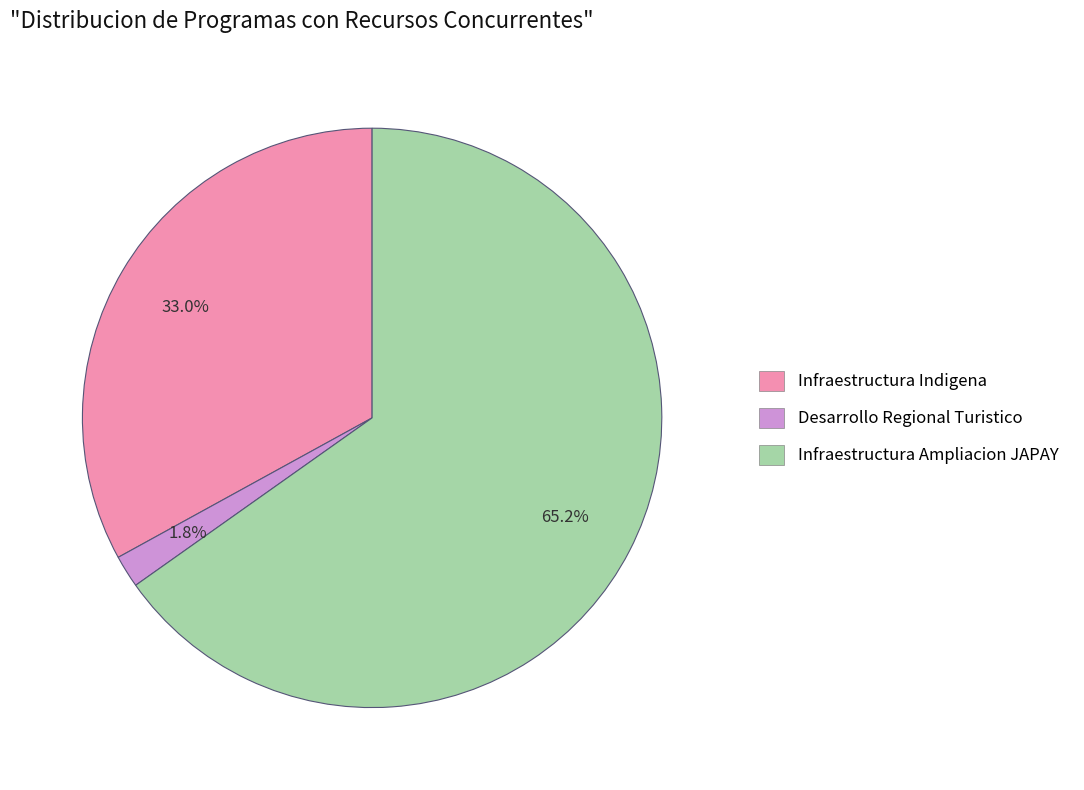

Is there a majority slice in this chart?

Yes